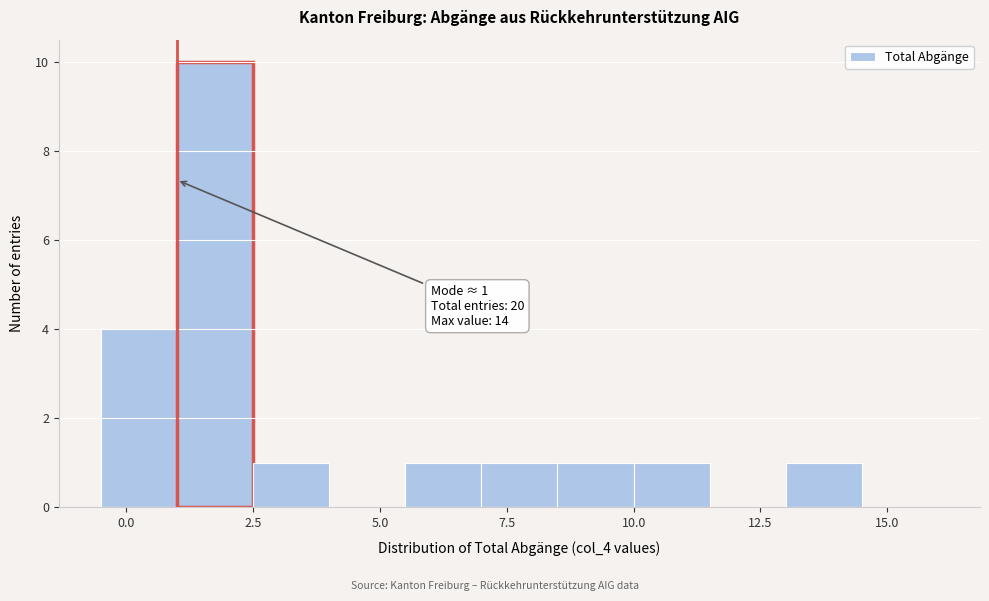

Around what value on the x-axis is the tallest bar? Give the approximate position of its centre, as read against the axis.

2.0